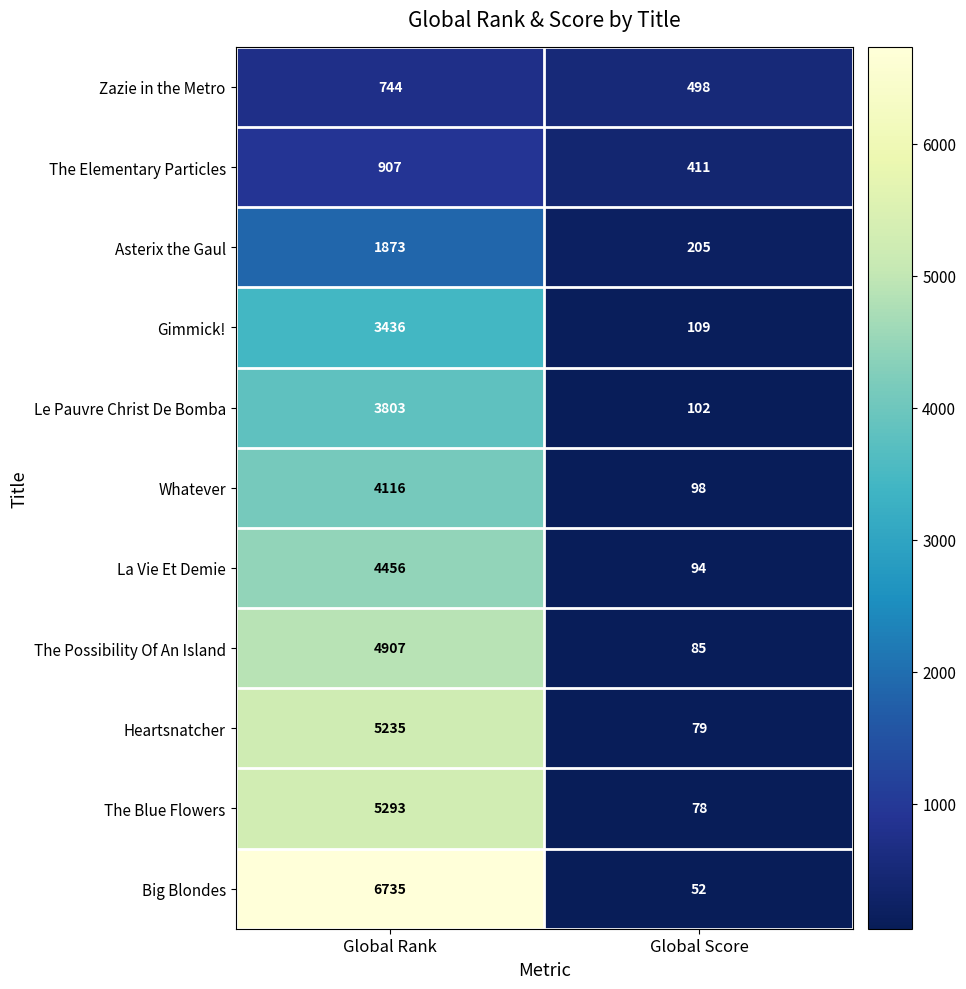

What is the difference between the Gimmick! values at Global Rank and Global Score?

3327